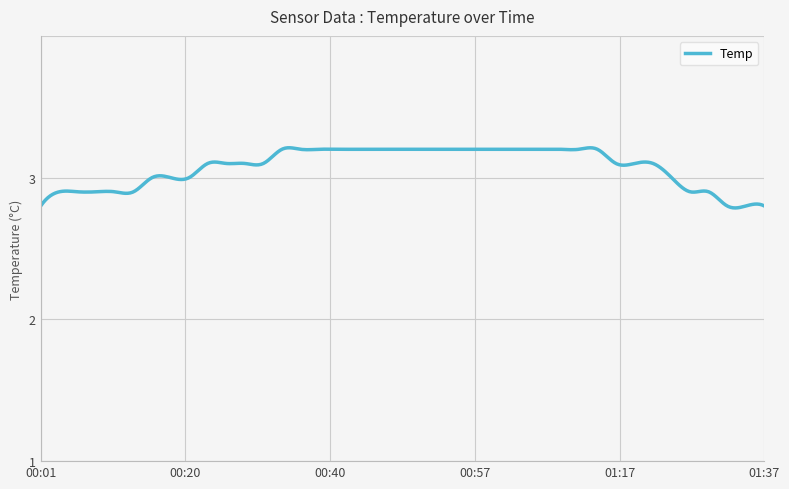

What is the difference between the maximum and minimum values?

0.4